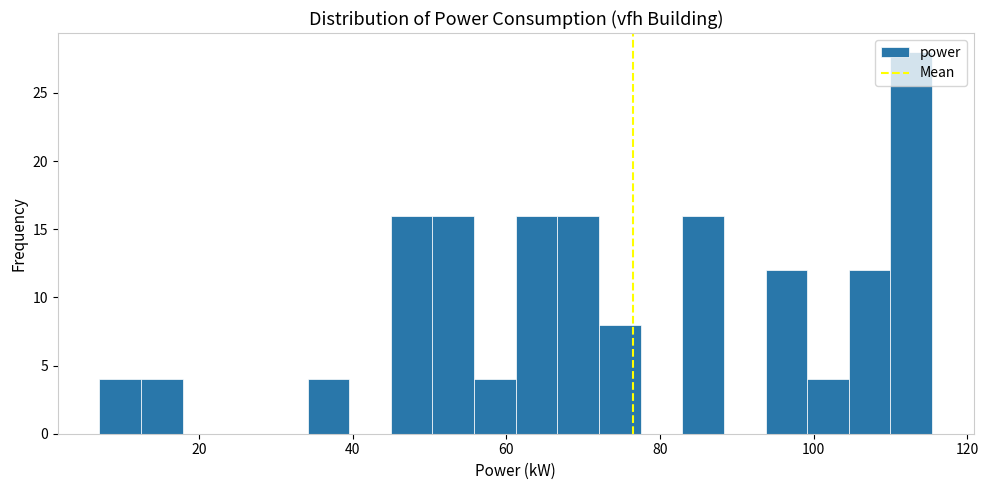

Read against the x-axis, roughly where is the centre of the tallest bar?

112